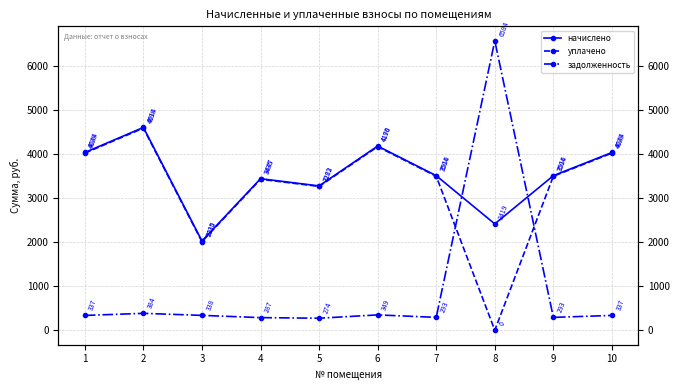

The уплачено series shows 6507.8 at 6. True or false?

False